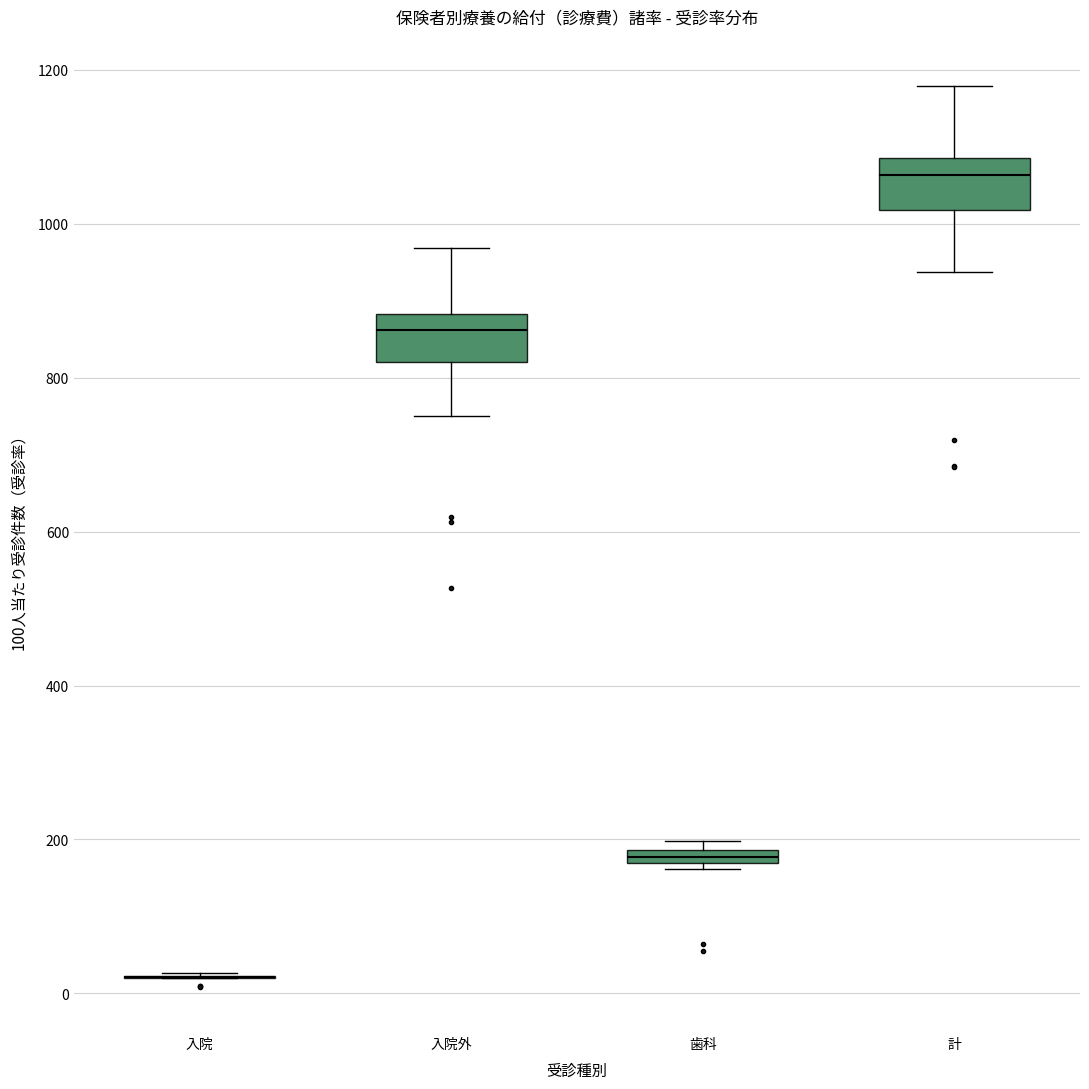

Where is the lower edge of the box for 歯科 on the y-axis? The values are not printed on the chart, so give them approximately, as read against the axis.

160